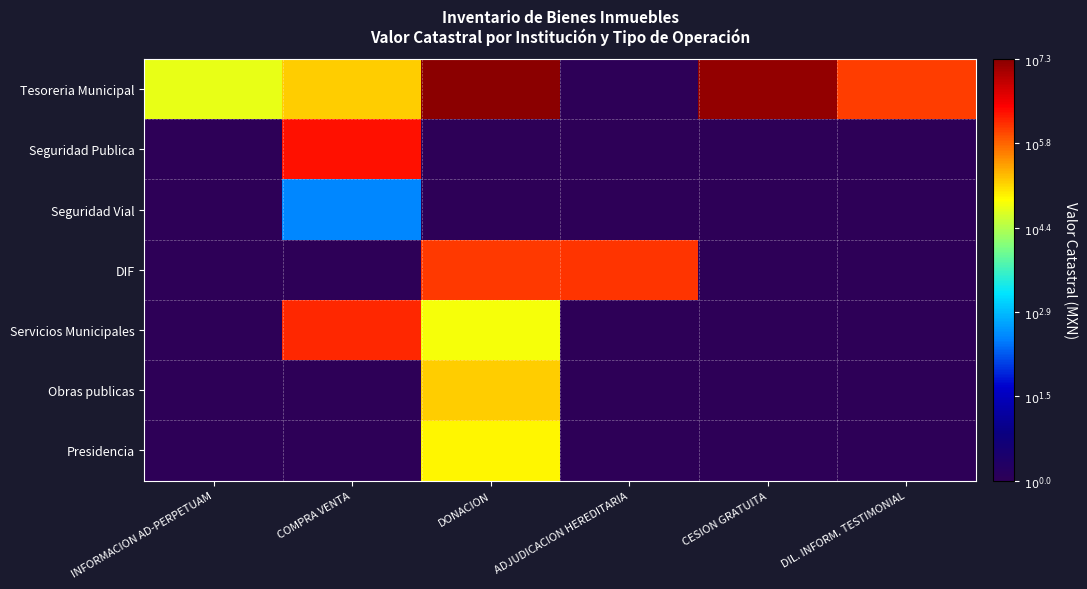

What is the total value across all series at DIL. INFORM. TESTIMONIAL?

6.1